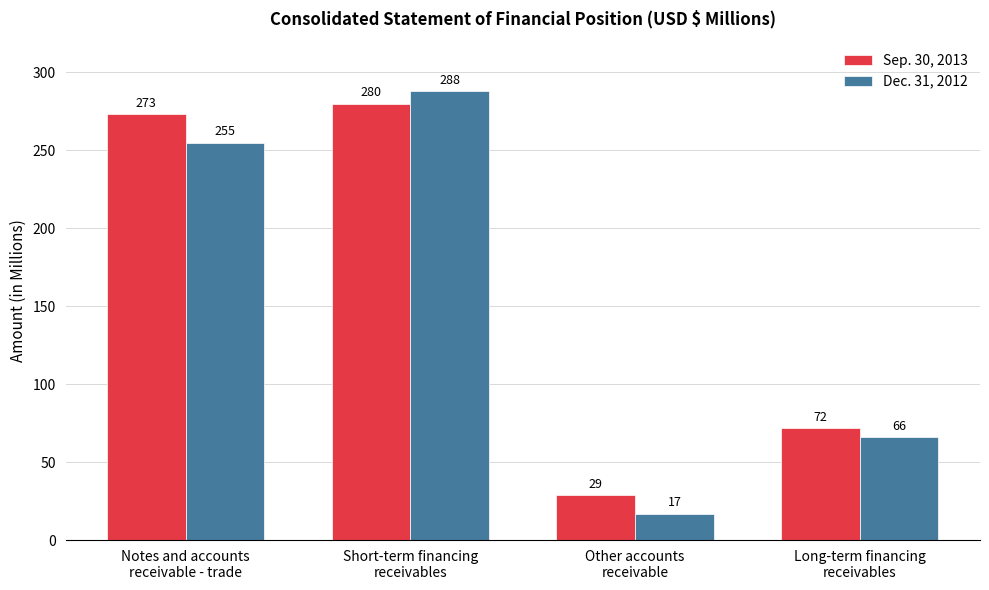

Does the chart contain any negative values?

No